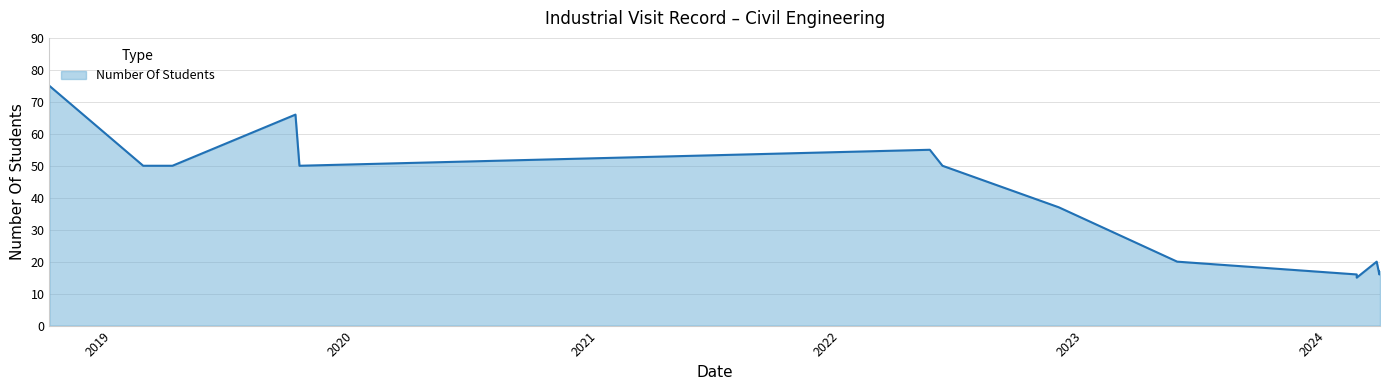

What is the ratio of the value at 2024-02-16 to the value at 2024-03-21?

1.0